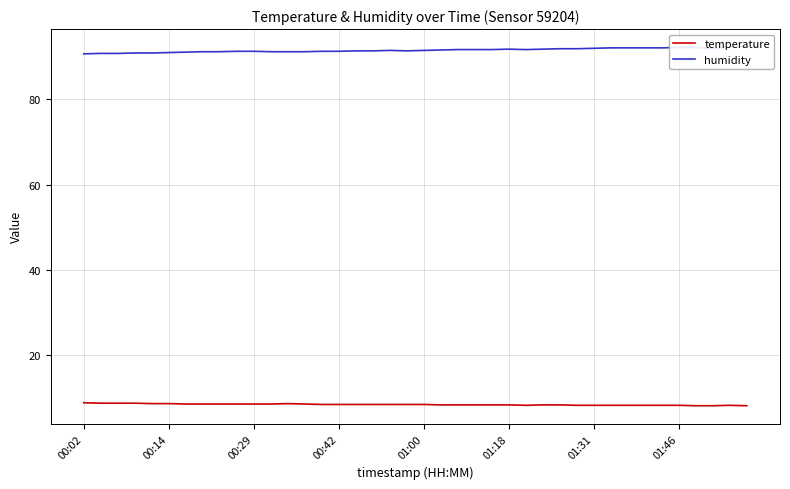

True or false: temperature has more than 1 interior local peaks.

True